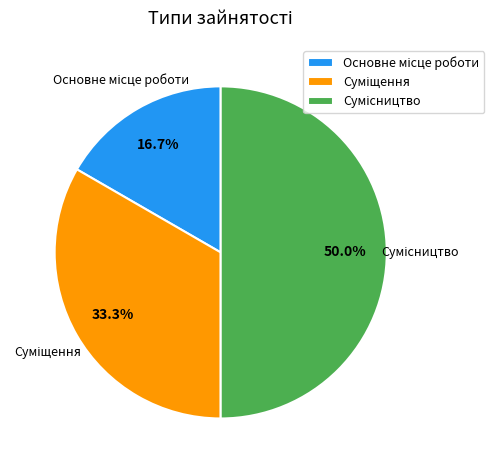

Count the number of slices in the pie.

3